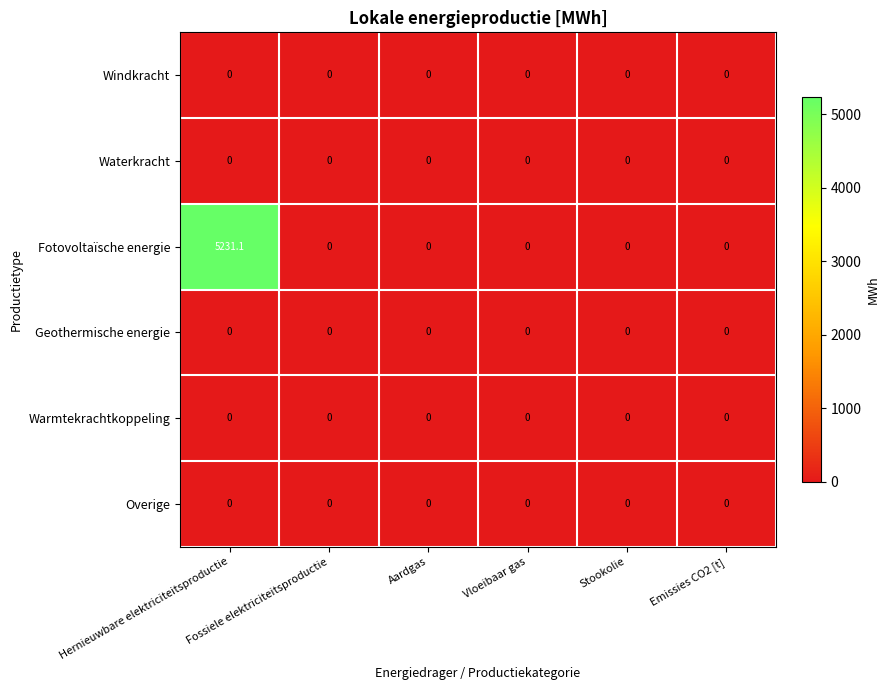

Which series has the largest total across all categories?

Fotovoltaïsche energie